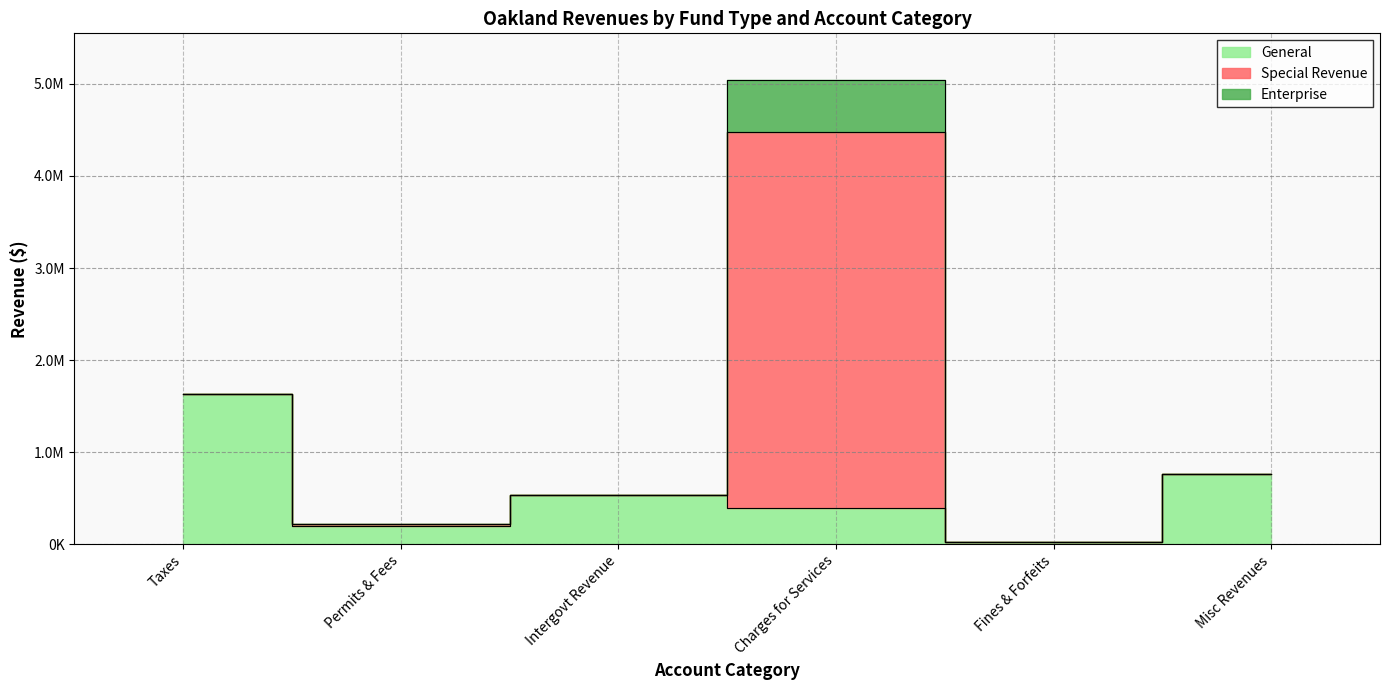

What position from the left is Taxes?

1